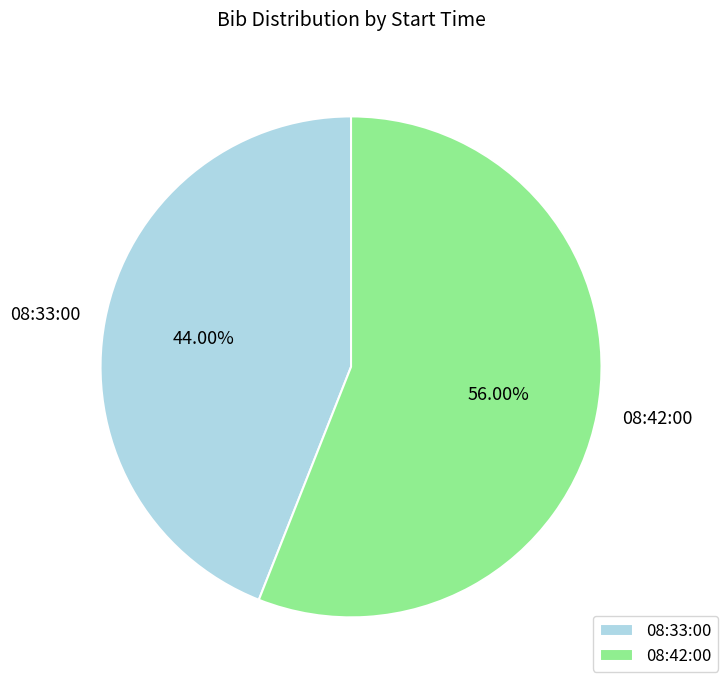

Which slice is the largest?

08:42:00